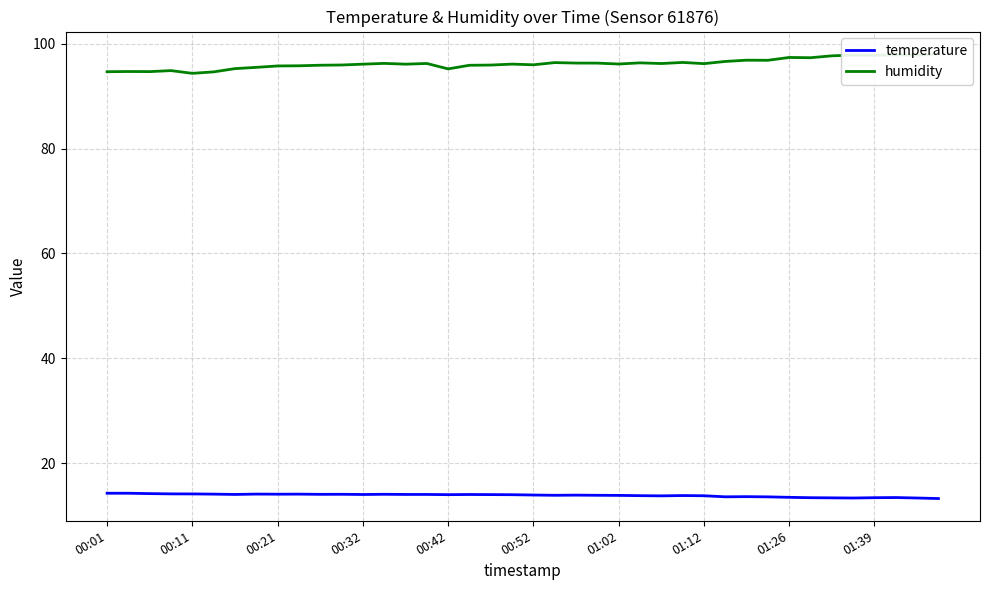

What is the maximum value for temperature?

14.3